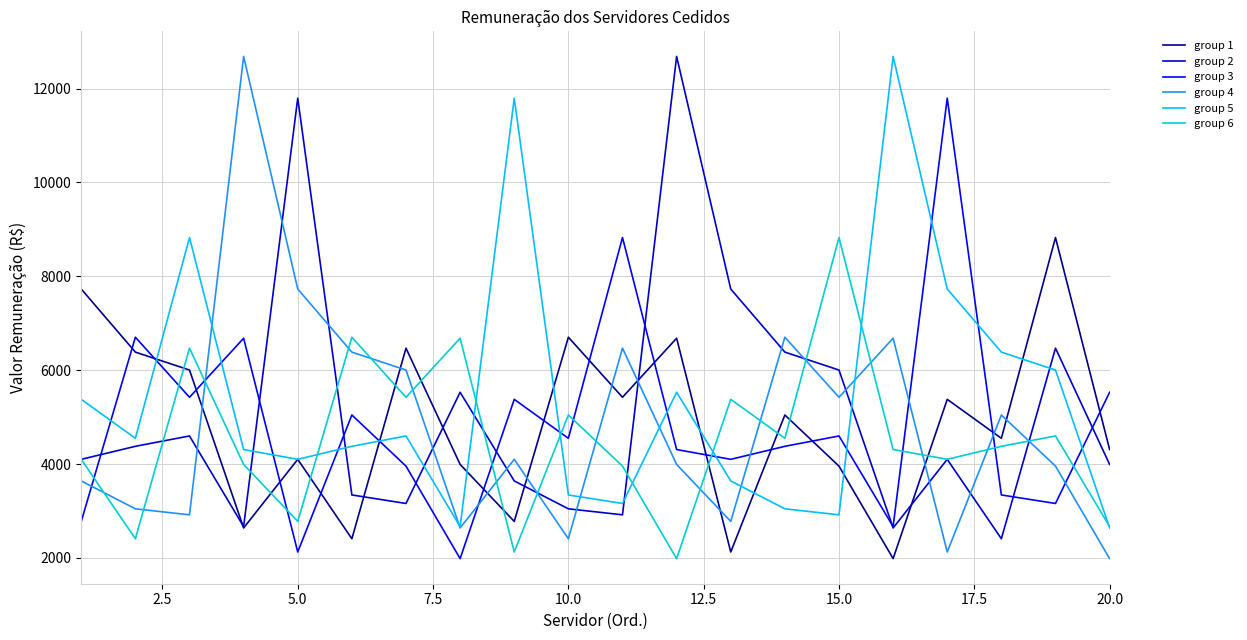

What is the smallest value displayed?

1984.2